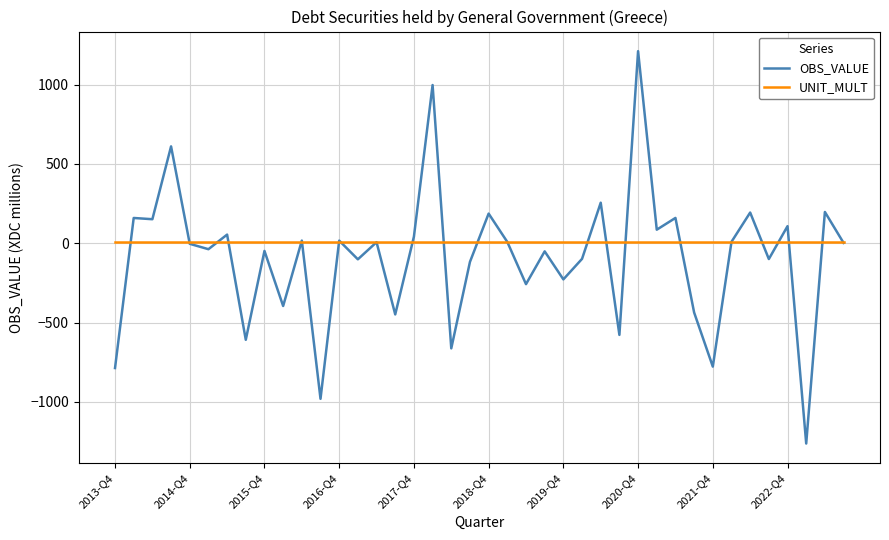

At how many categories does at least one series exceed 1096?

1